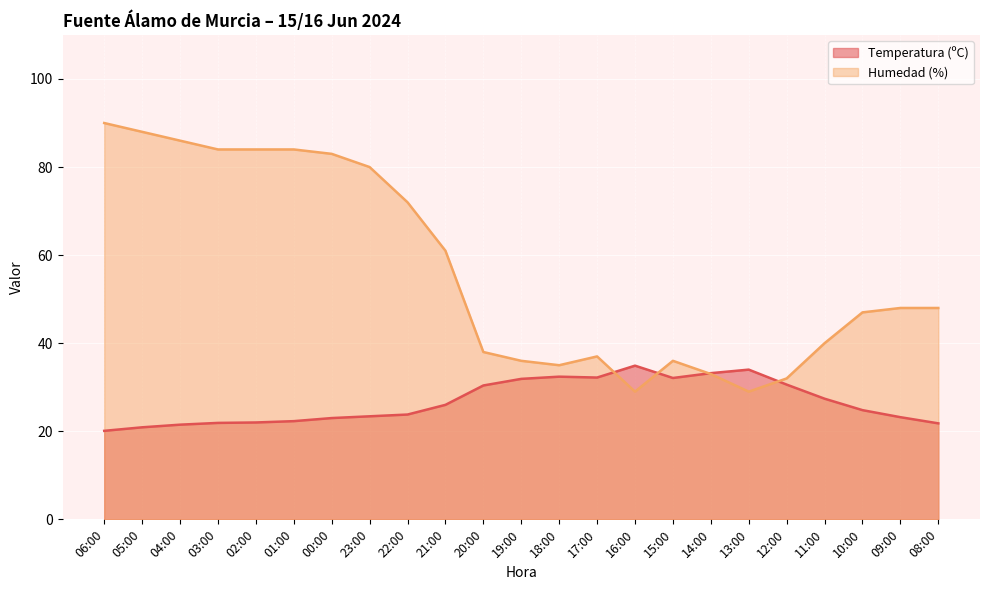

Which category has the lowest value in the Temperatura (ºC) series?

06:00